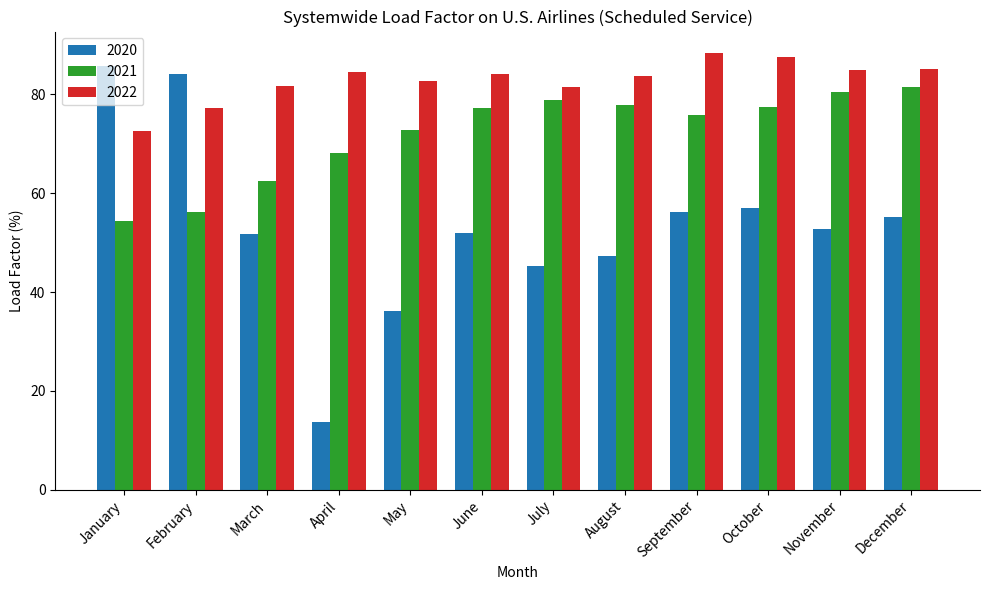

What is the value of the 2022 bar at the 10th from the left?

87.5